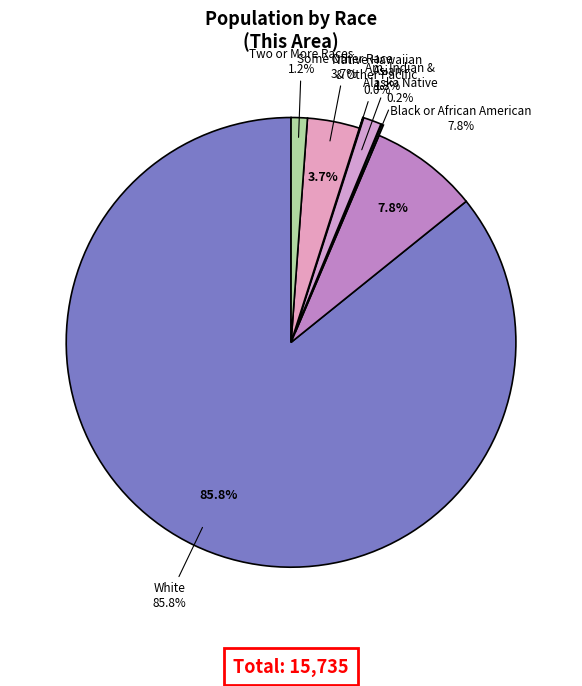

Is the sum of Asian alone and Two or More Races greater than half?

No